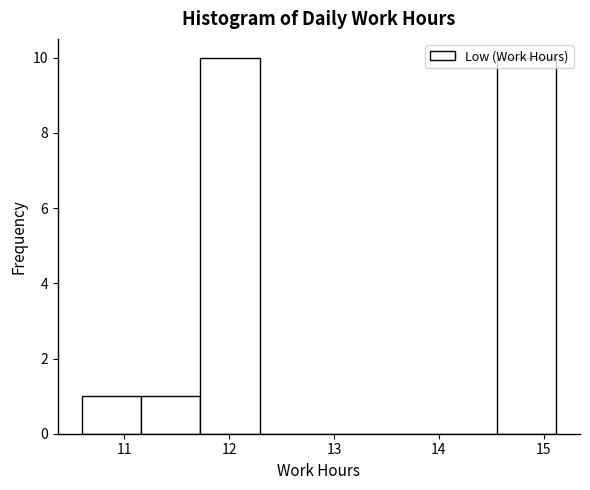

Reading left to right, list every bar in this chart as the range it spans on the x-axis followed by its height. Neither the bar edges nor the heights are printed on the chart, so give them approximately, as read against the axes.

10.6 to 11.2: 1
11.2 to 11.7: 1
11.7 to 12.3: 10
12.3 to 12.9: 0
12.9 to 13.4: 0
13.4 to 14.0: 0
14.0 to 14.6: 0
14.6 to 15.1: 10